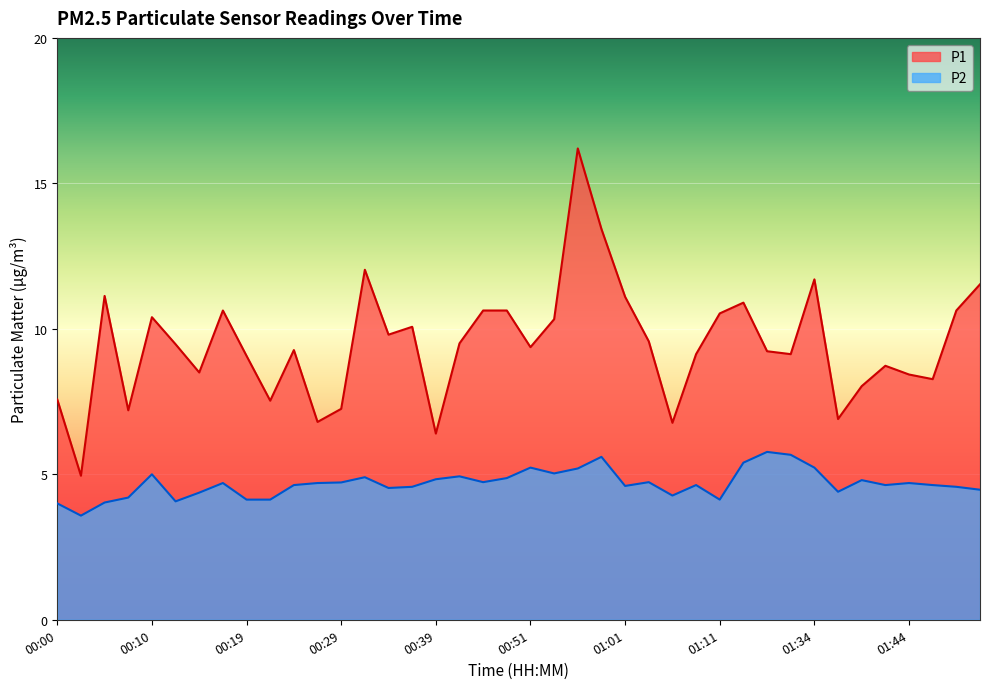

Is it true that P2 equals 4.6 at 01:54?

True